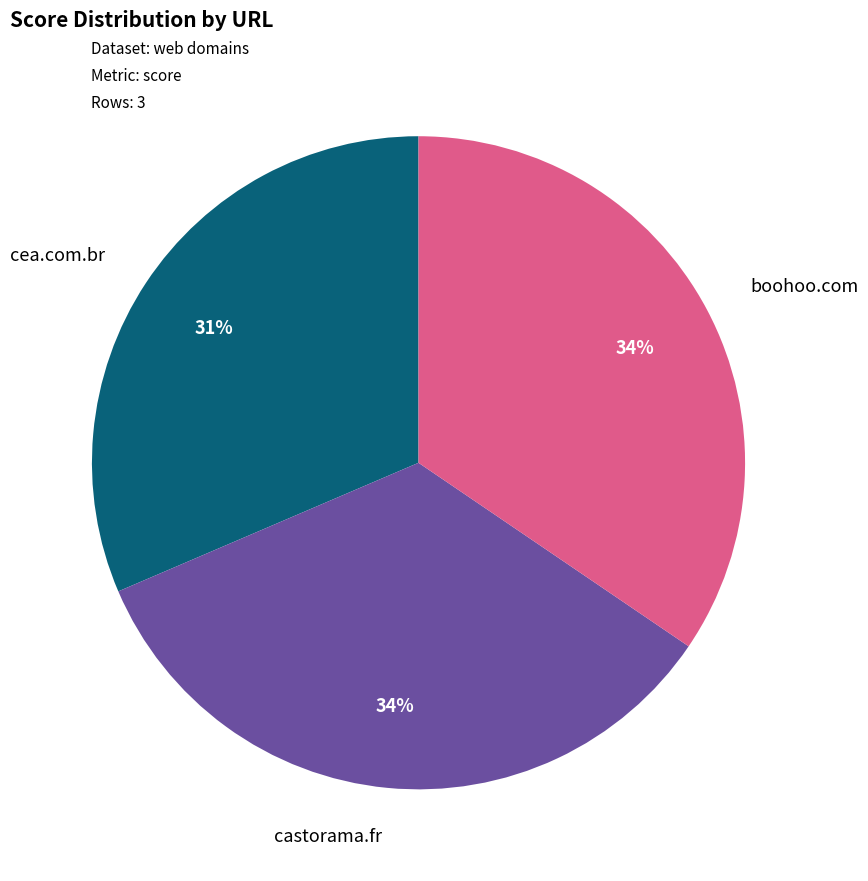

To the nearest percent, what is the average slice percentage?

33%